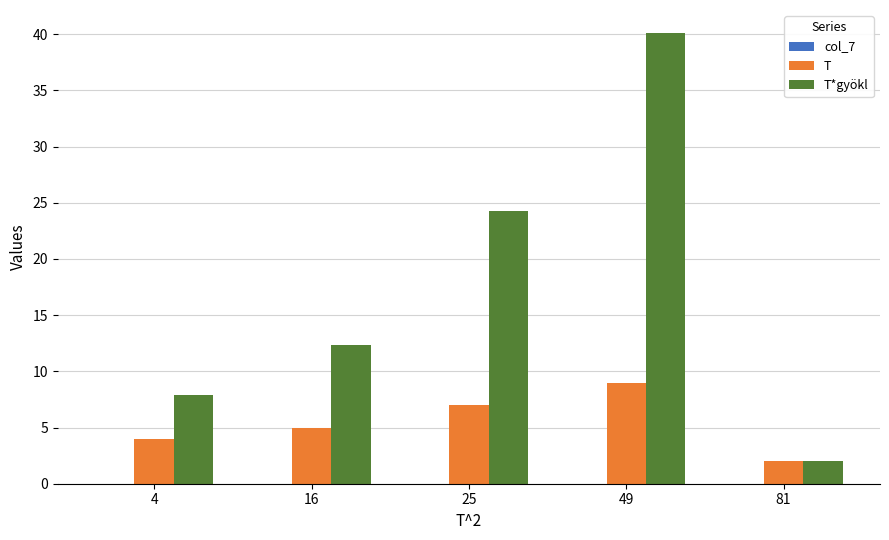

Is the value of T at 49 greater than the value of T*gyökl at 25?

No